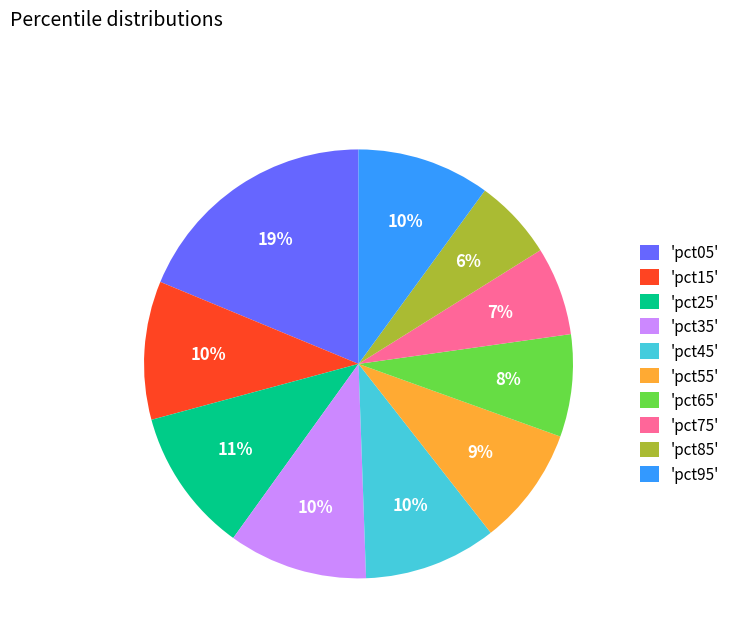

Which category has the biggest portion of the pie?

'pct05'